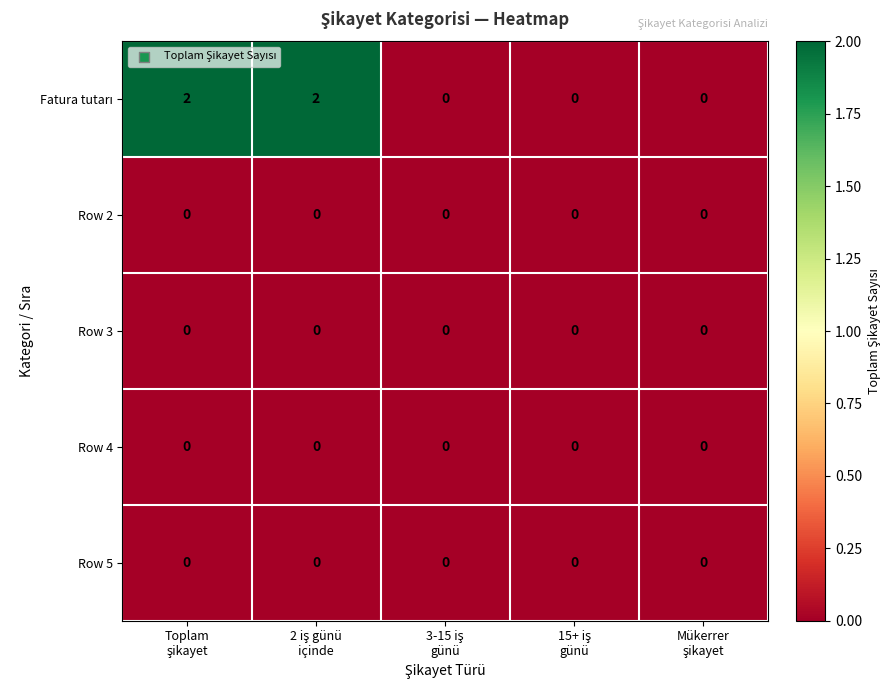

What is the maximum value shown in the chart?

2